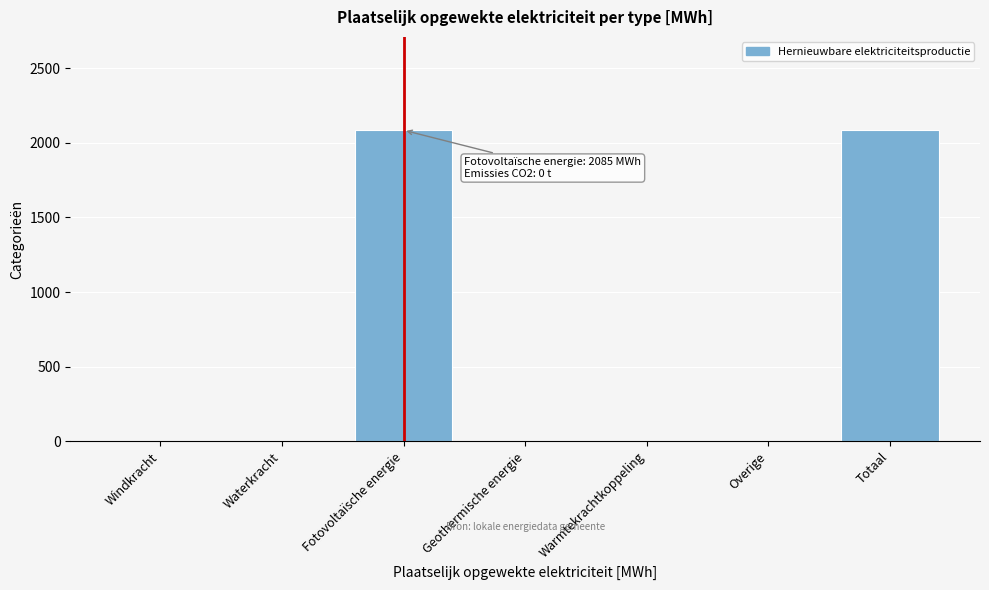

Reading left to right, transcribe all the data shown in this chart.

Windkracht=0.0	Waterkracht=0.0	Fotovoltaïsche energie=2085.0	Geothermische energie=0.0	Warmtekrachtkoppeling=0.0	Overige=0.0	Totaal=2085.0